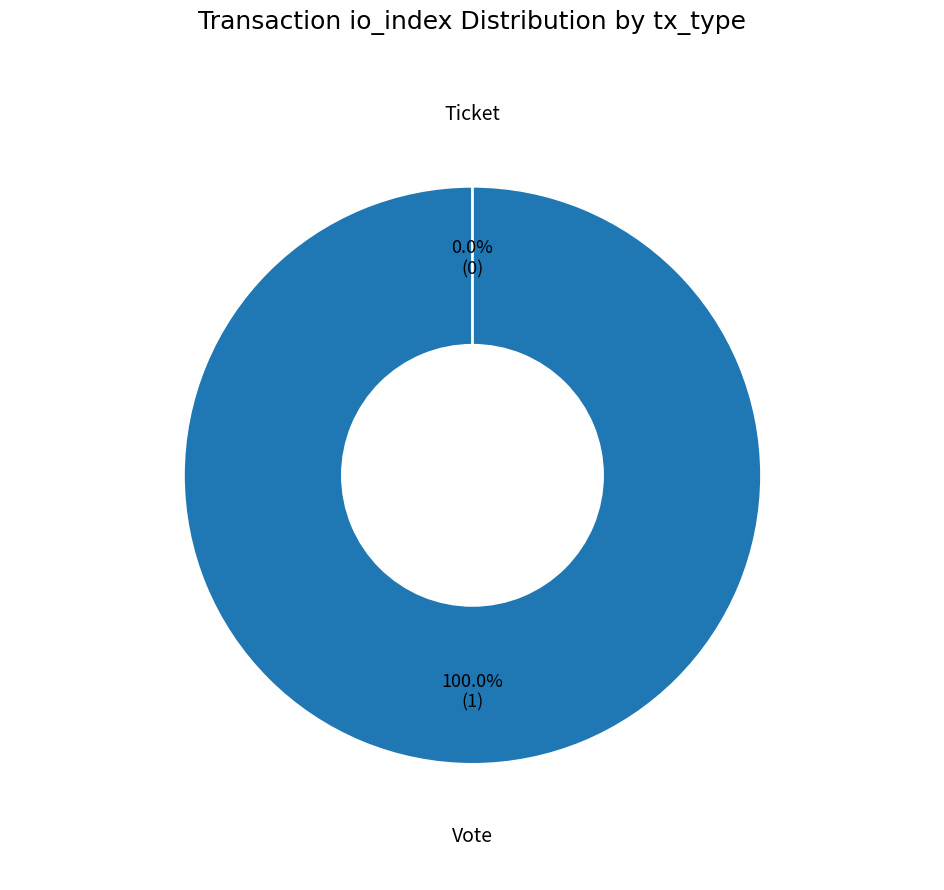

Which slice is the largest?

Vote (io_index=1)